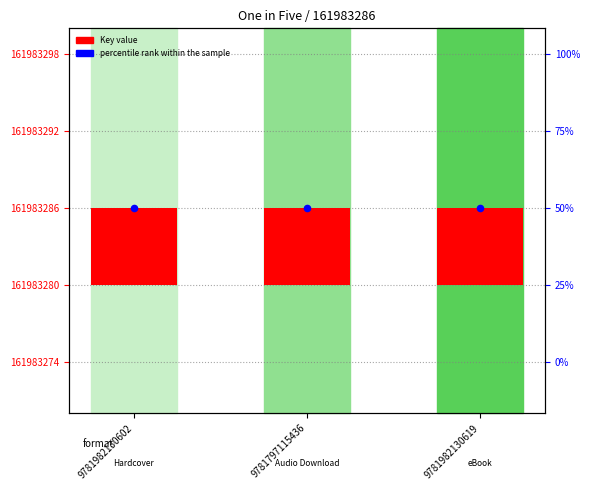

Which series has the widest spread of Y values?

Key value